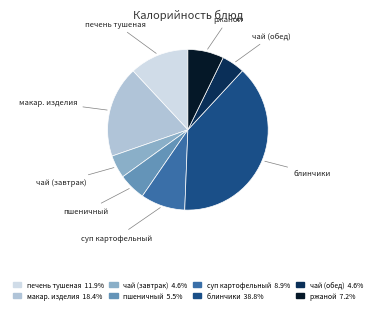

Is there any slice that represents more than half of the pie?

No